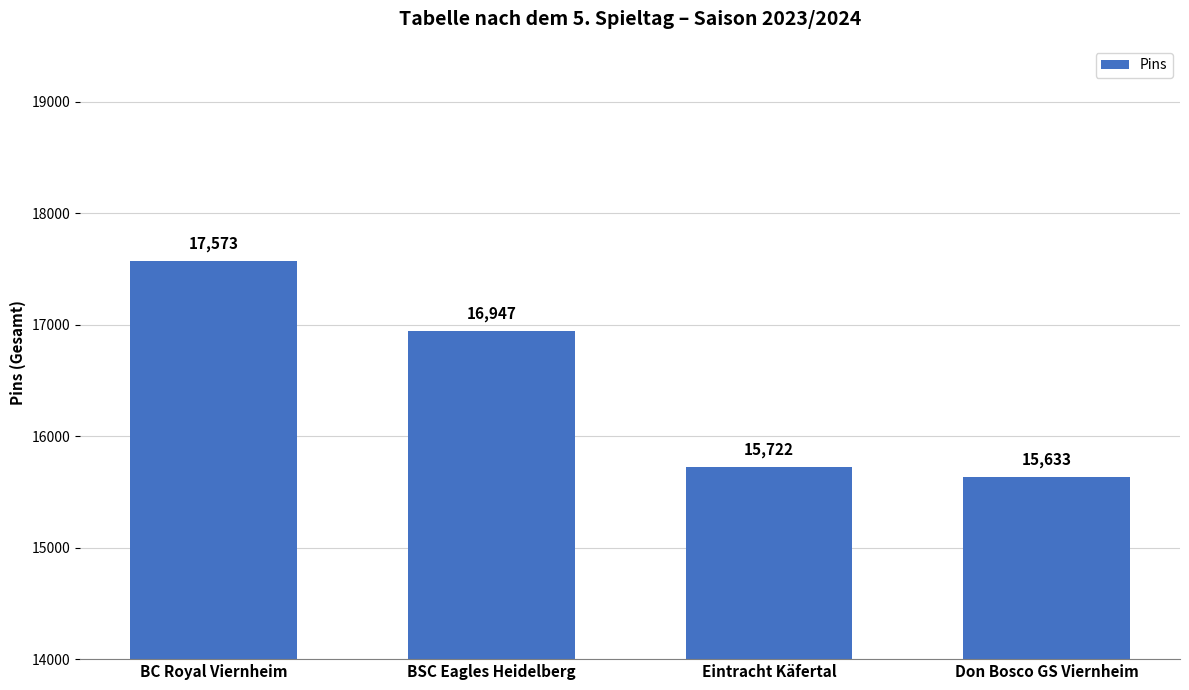

What is the maximum value shown in the chart?

17573